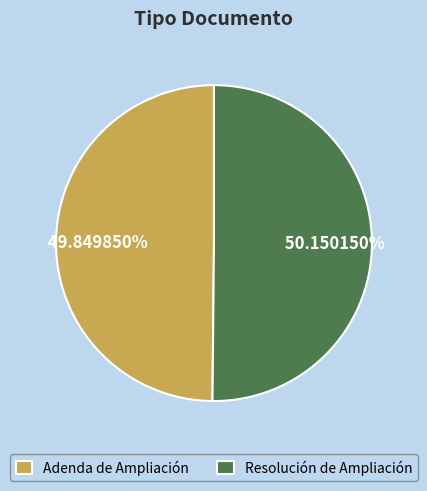

What percentage is the Adenda de Ampliación slice, to the nearest percent?

50%